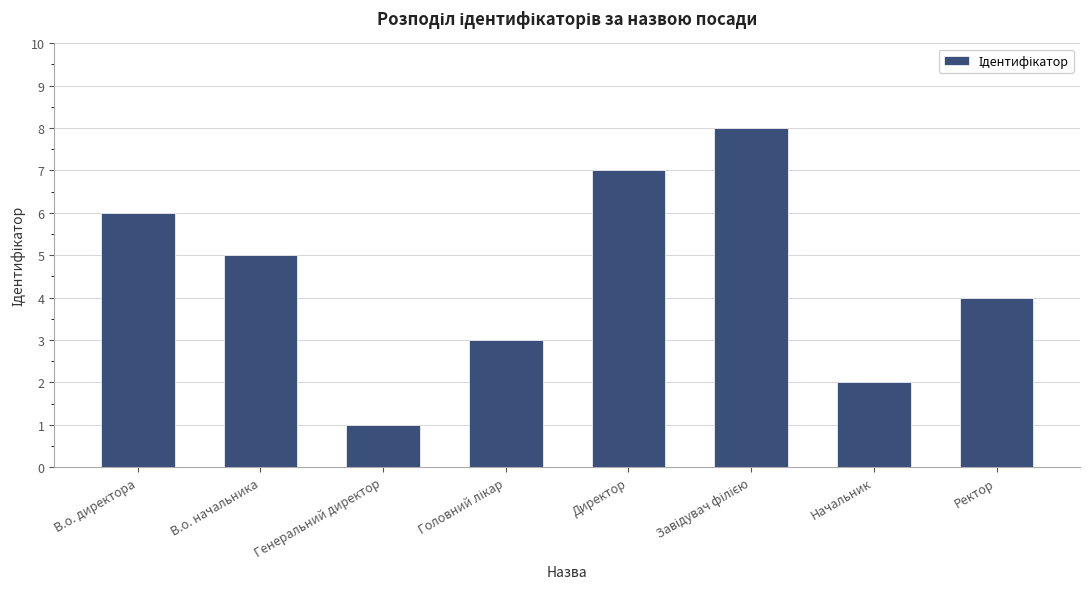

The chart shows a value of 4 at Ректор. True or false?

True